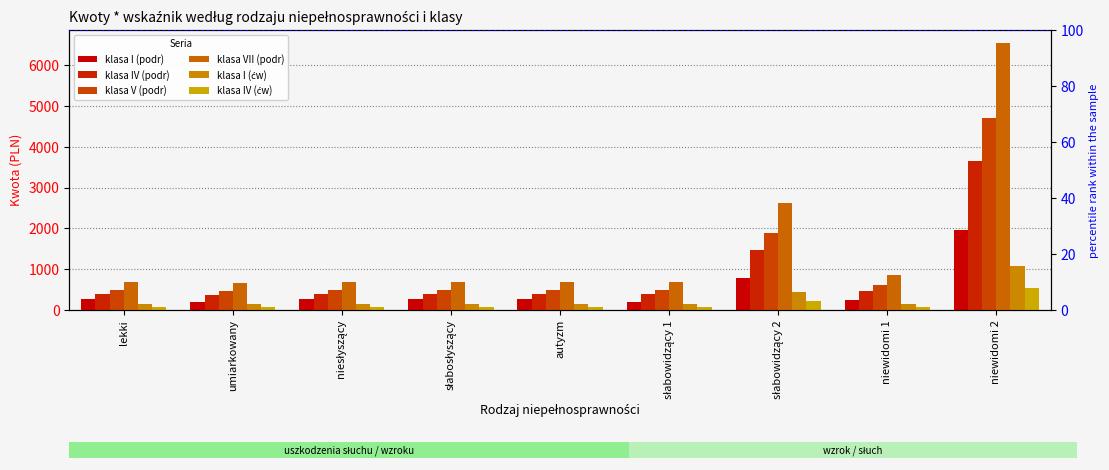

What is the sum of the klasa V (podr) values at słabowidzący 1 and lekki?

989.6